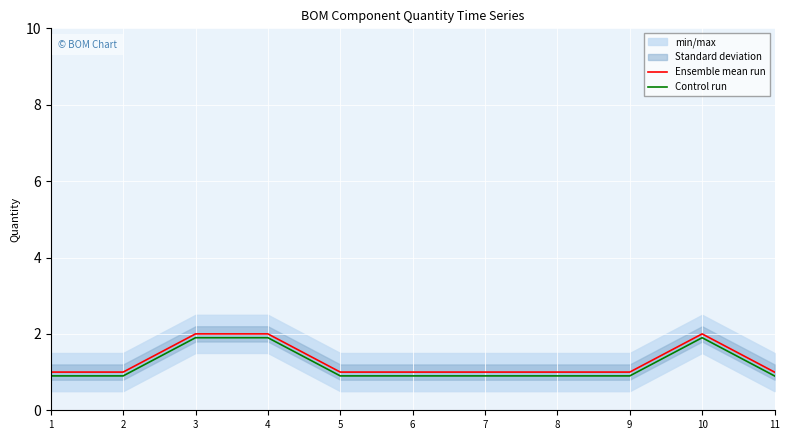

What is the value of the Ensemble mean run point at the 5th from the left?

1.0